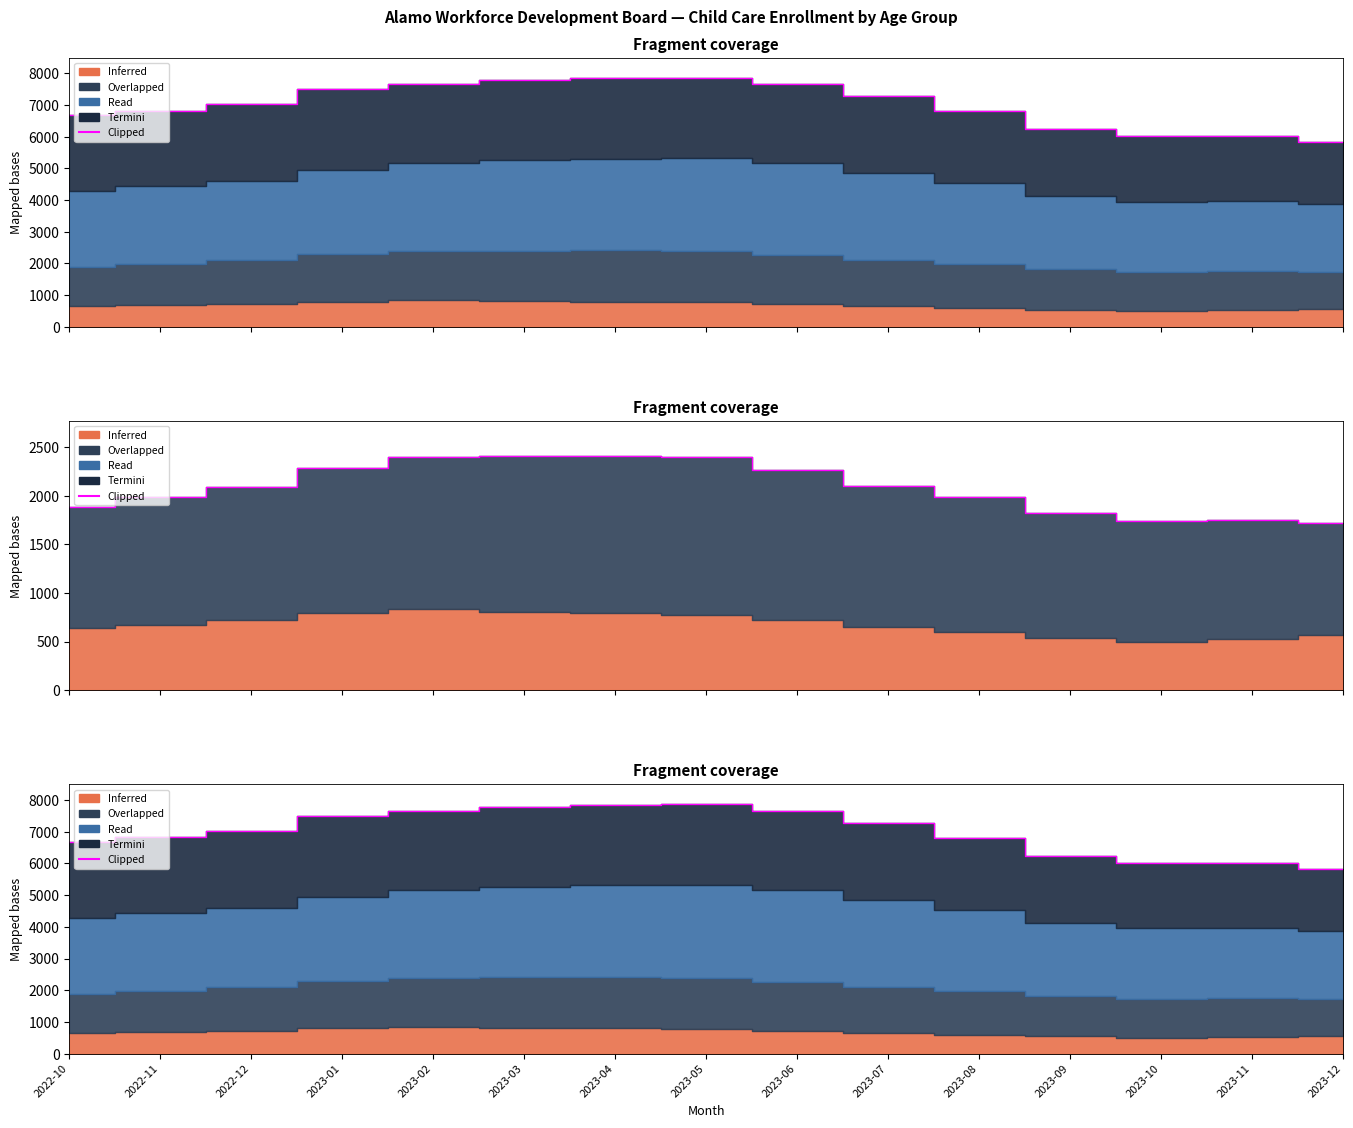

At which label is the value closest to 6854?

2022-11